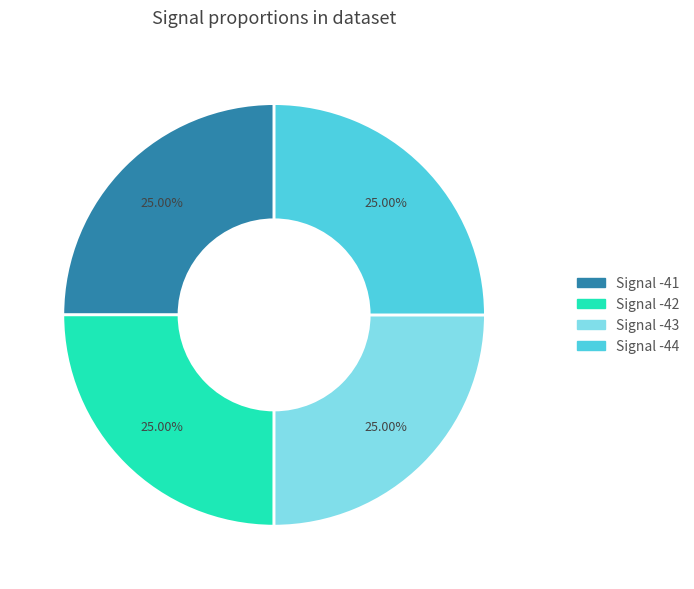

True or false: Signal -44 accounts for 25% of the total.

True